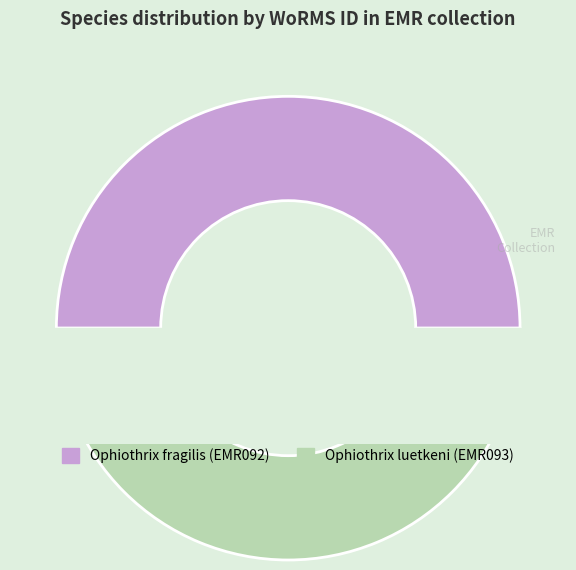

What is the change in value from Ophiothrix fragilis (EMR092) to Ophiothrix luetkeni (EMR093)?

+3